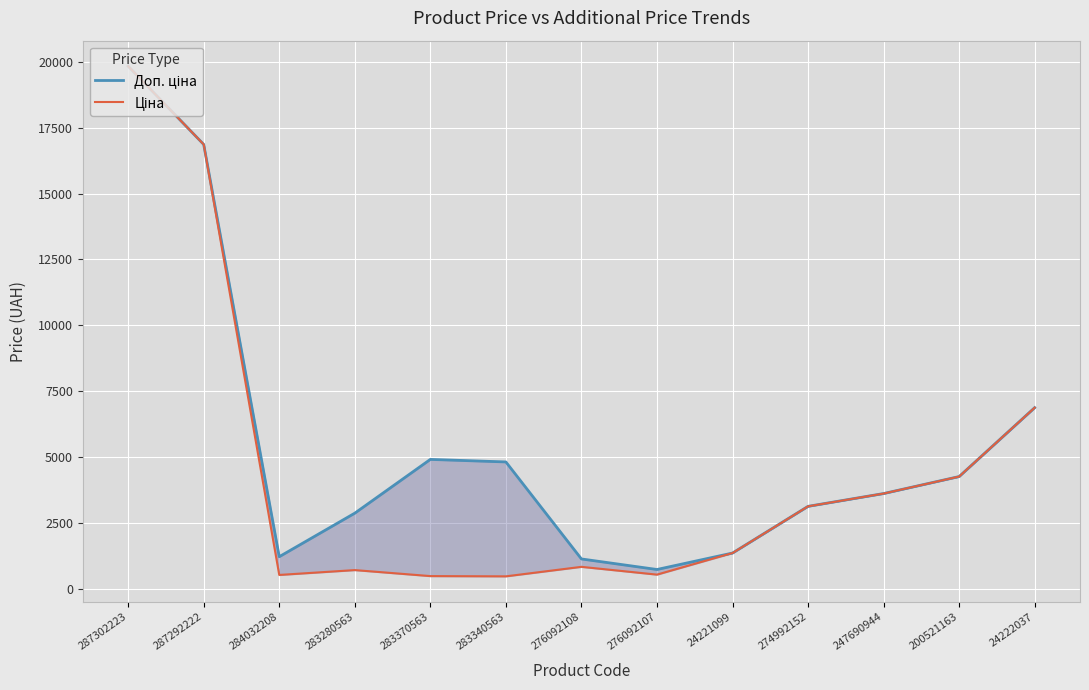

Is the value of Доп. ціна at 284032208 greater than the value of Ціна at 287302223?

No